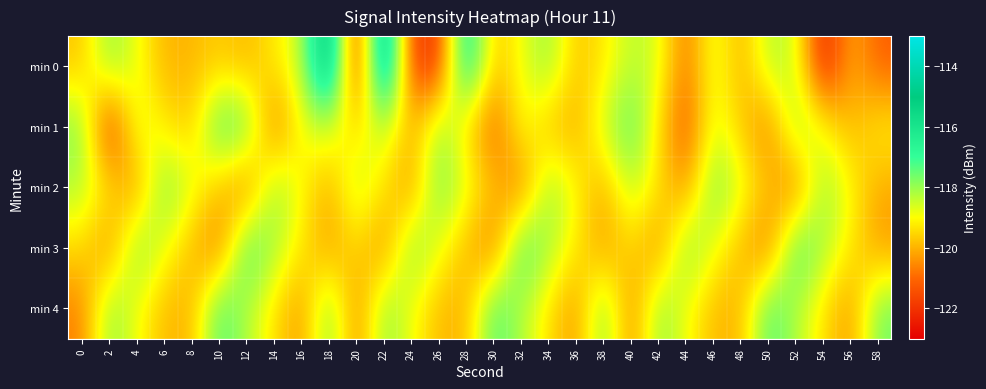

How many distinct data groups are displayed?

5